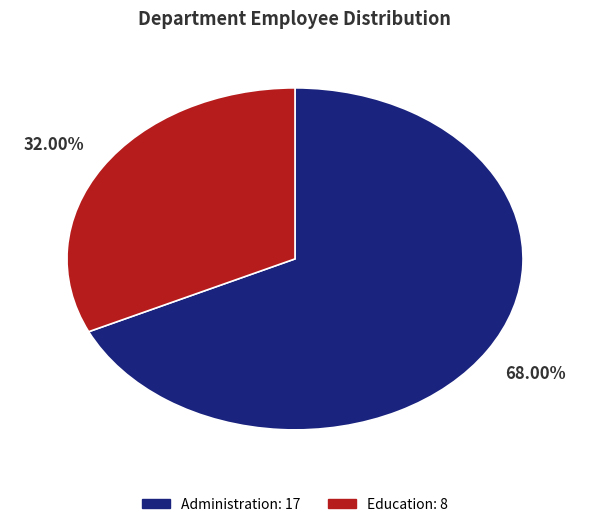

What is the smallest slice in the pie chart?

Education